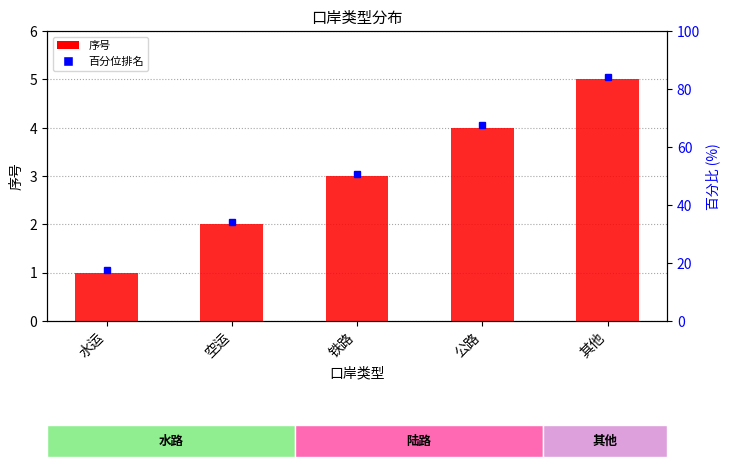

What is the sum of all values?

15